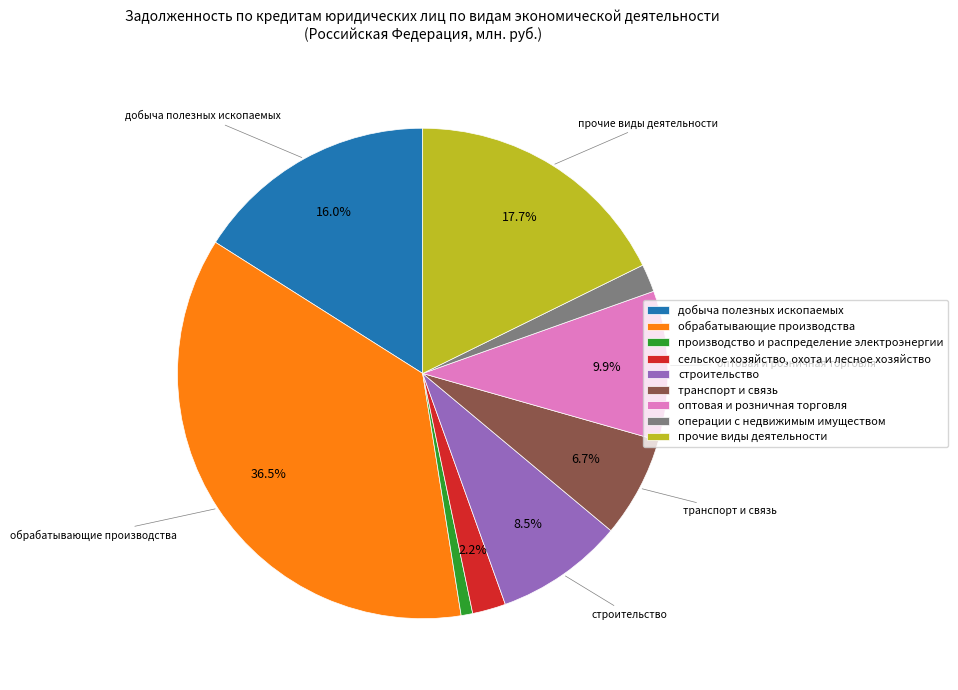

To the nearest percent, what is the combined percentage of прочие виды деятельности and сельское хозяйство, охота и лесное хозяйство?

20%